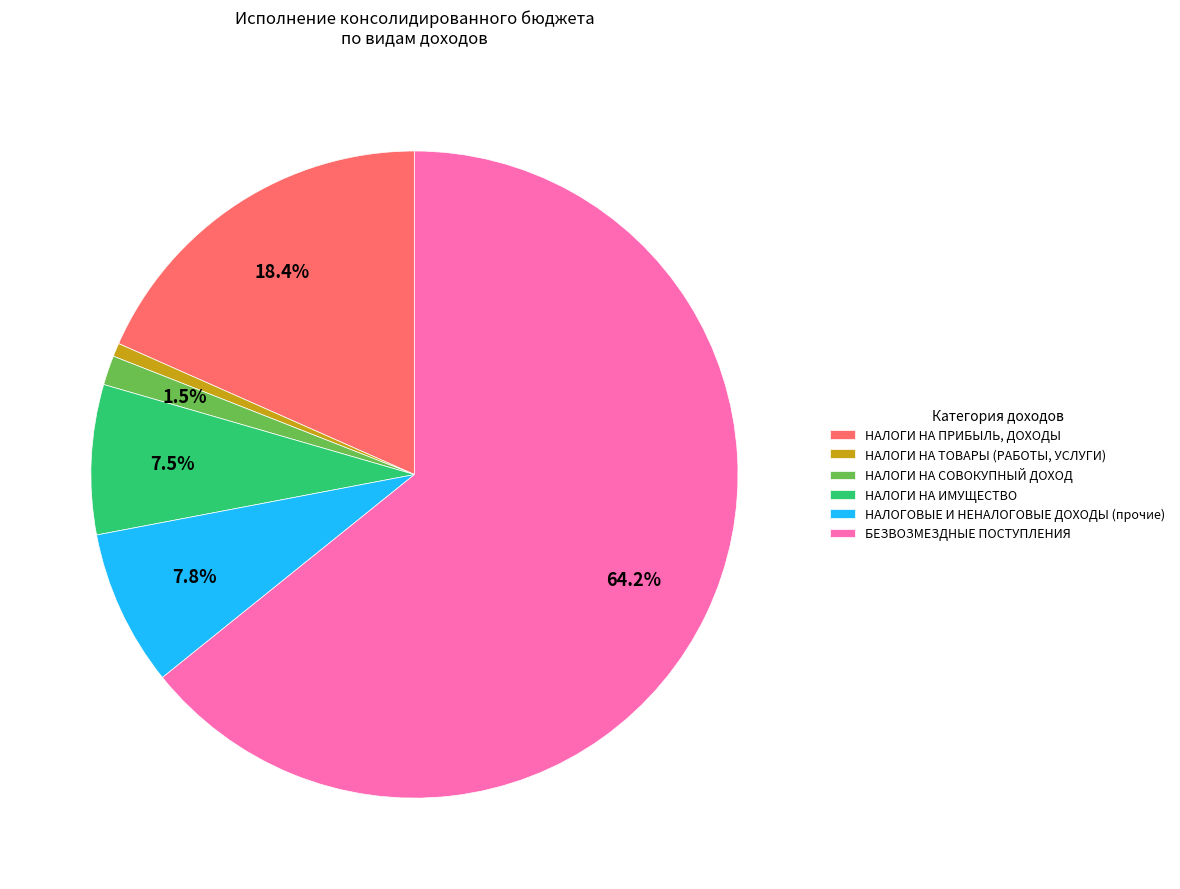

True or false: БЕЗВОЗМЕЗДНЫЕ ПОСТУПЛЕНИЯ accounts for 64% of the total.

True